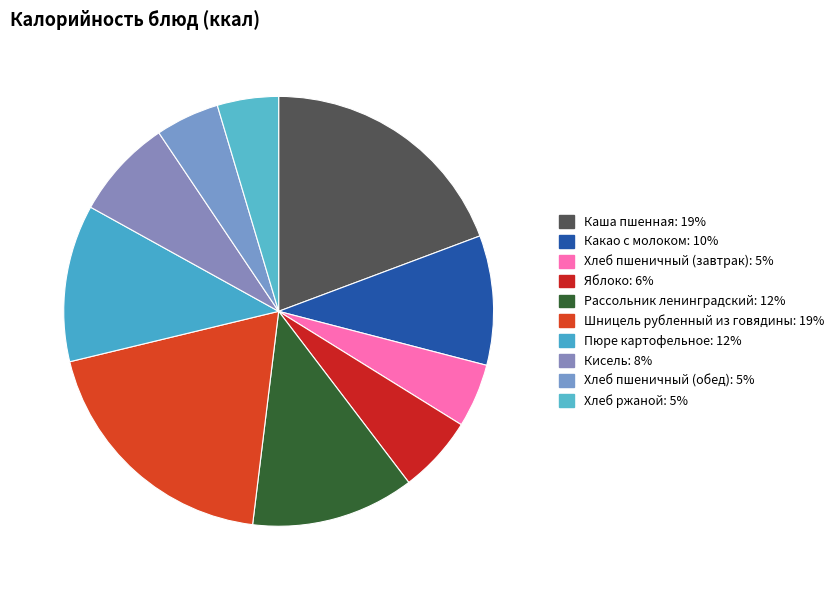

The Какао с молоком slice represents 1% of the pie. True or false?

False